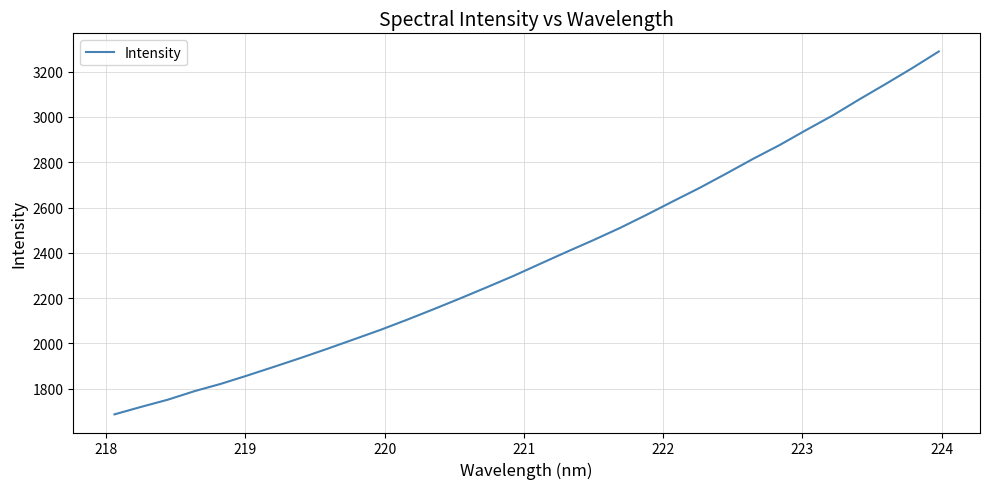

Is this an area chart (filled region under the line)?

No